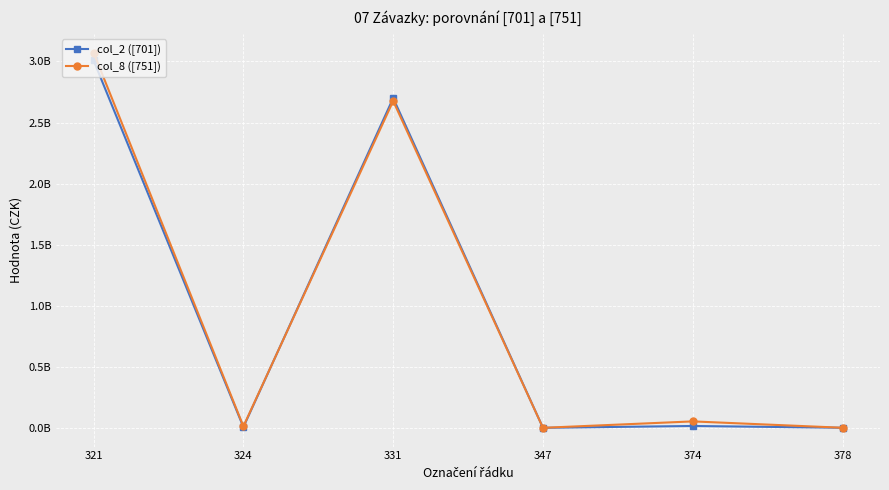

What is the minimum value for col_8 ([751])?

105209.5